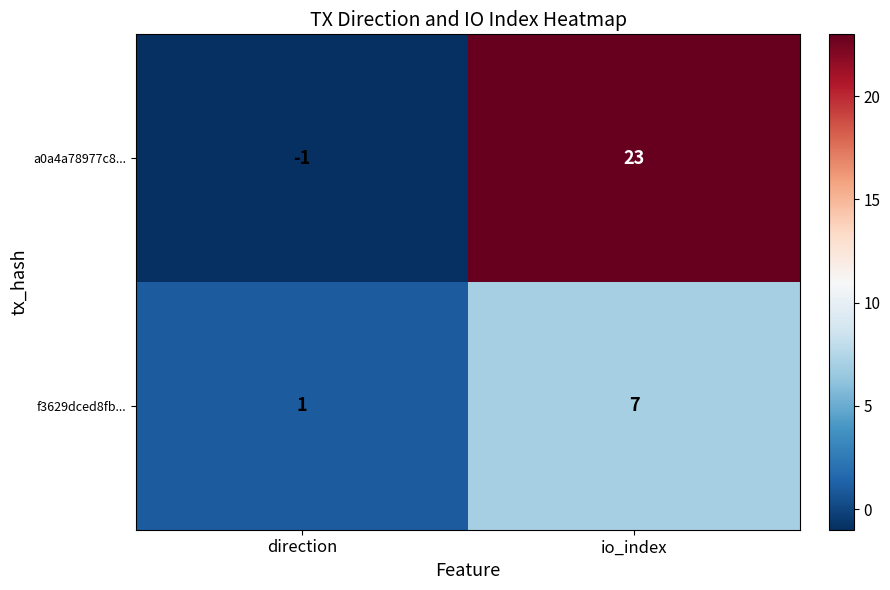

Which category has the highest value in the f3629dced8fb... series?

io_index